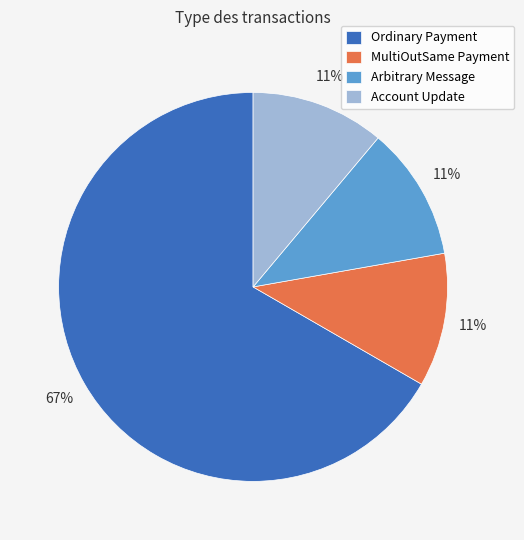

What percentage is the Account Update slice, to the nearest percent?

11%